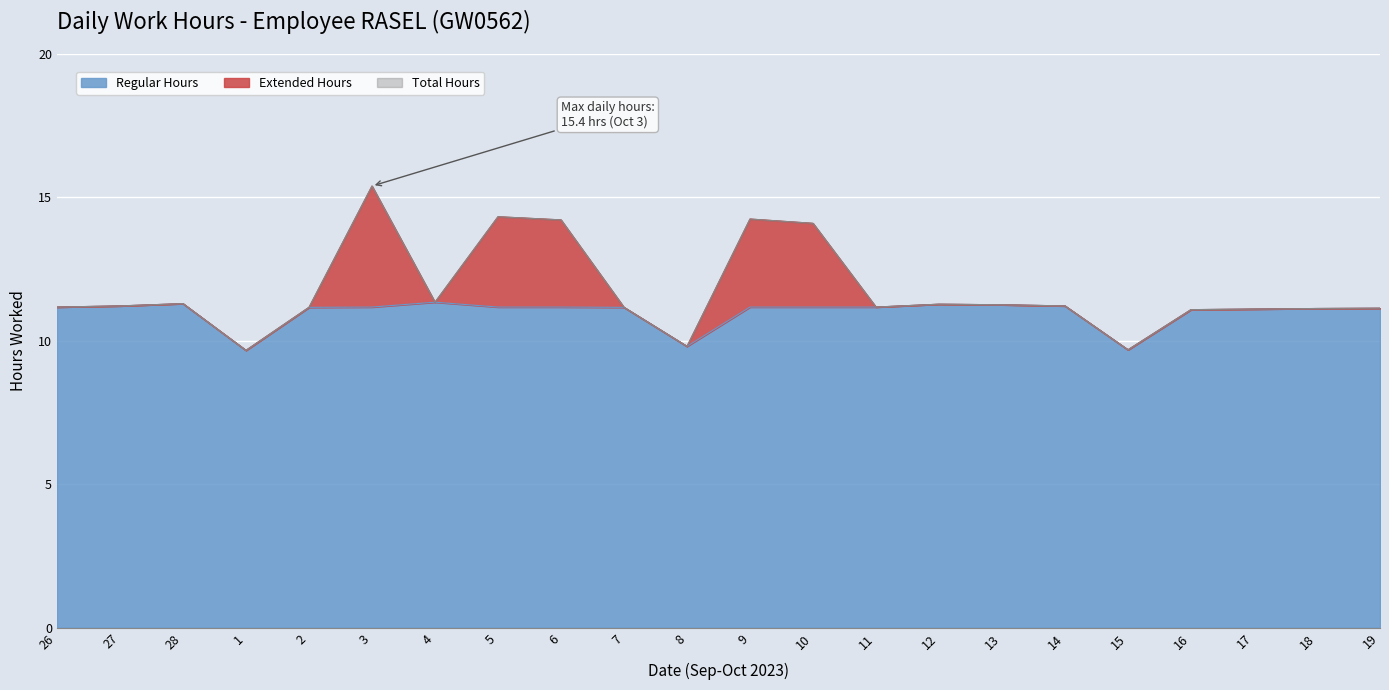

Where is Regular Hours nearest to the value 10?

8